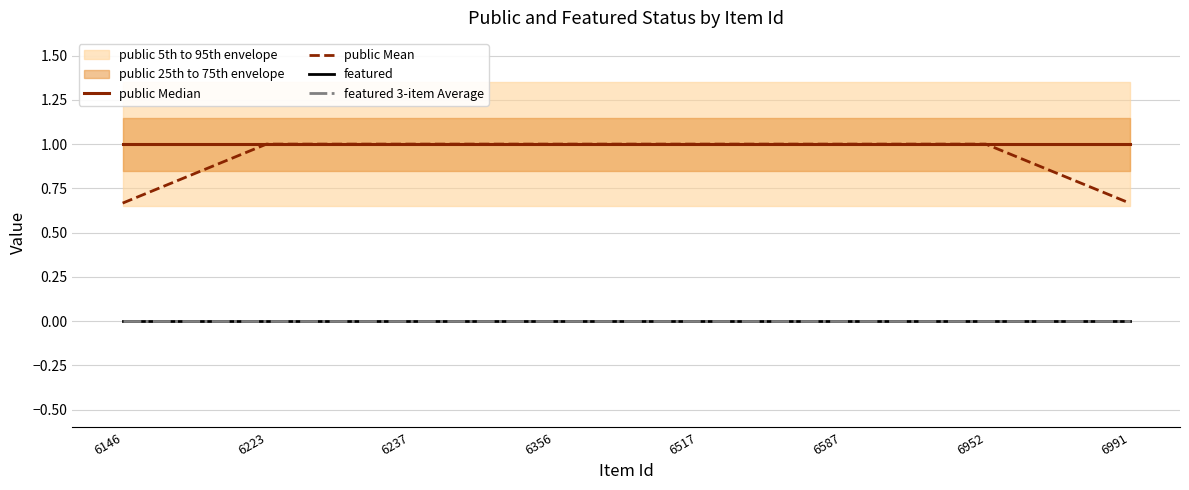

What is the sum of the public Mean values at 6991 and 6952?

1.7